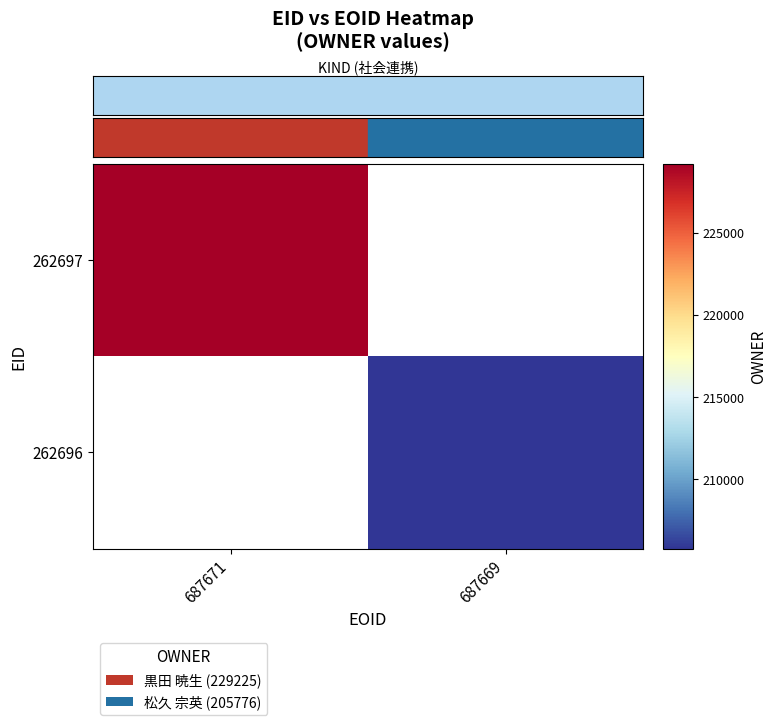

Rank the series at 687671 from highest to lowest value.

262697, 262696